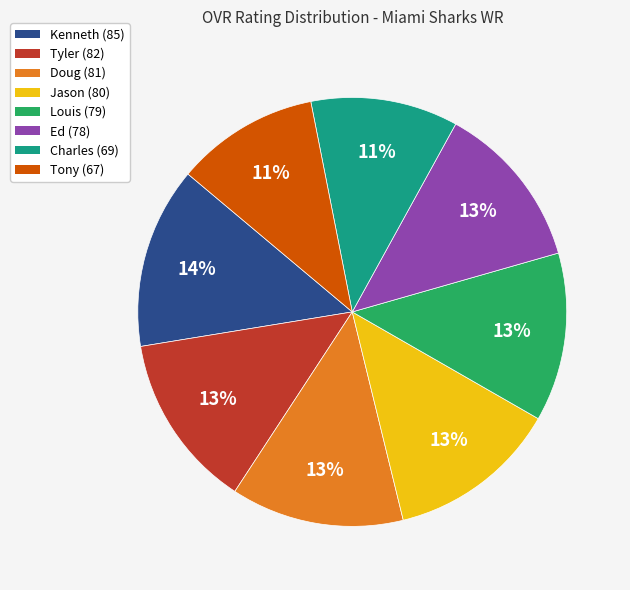

Combined, do Jason and Charles account for over 50%?

No